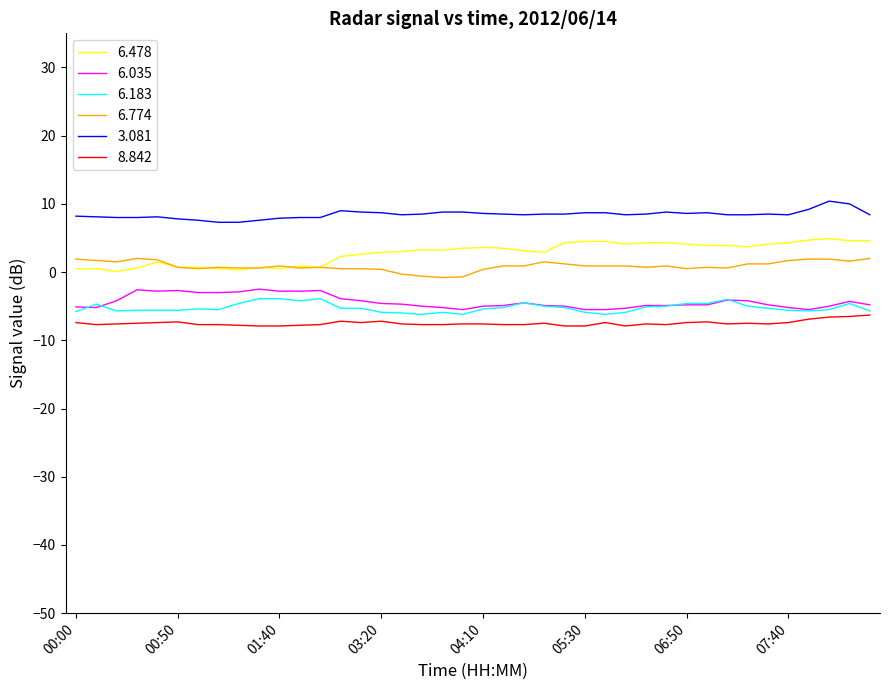

List the series in order of their peak value, highest first.

3.081, 6.478, 6.774, 6.035, 6.183, 8.842